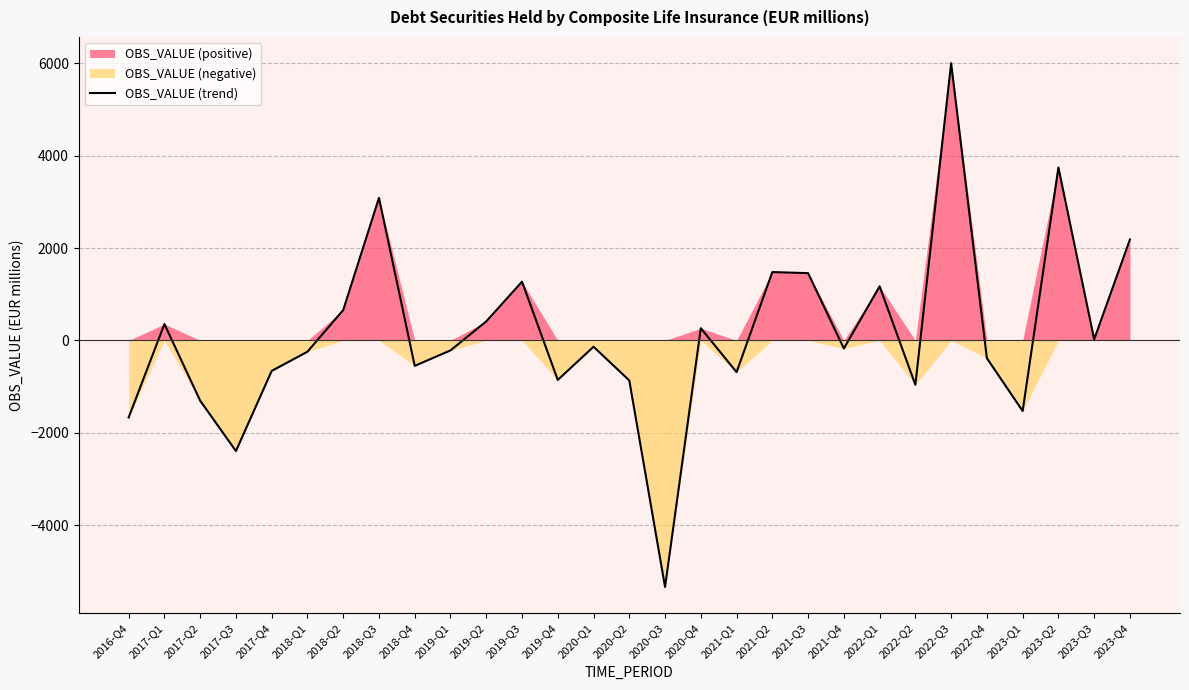

Does the chart have visible grid lines?

Yes